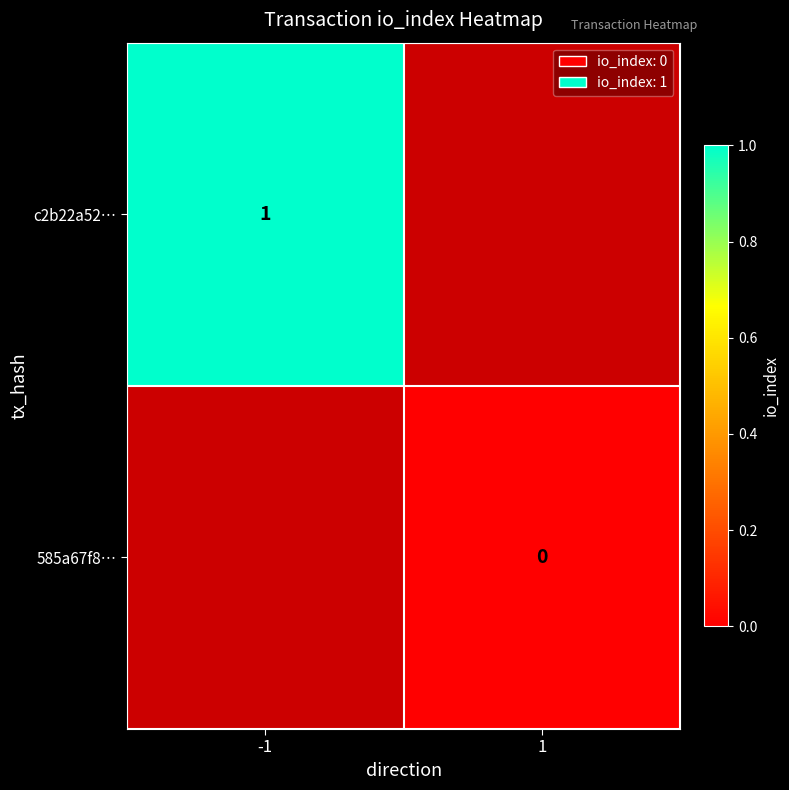

Is it true that c2b22a52… equals 1 at -1?

True